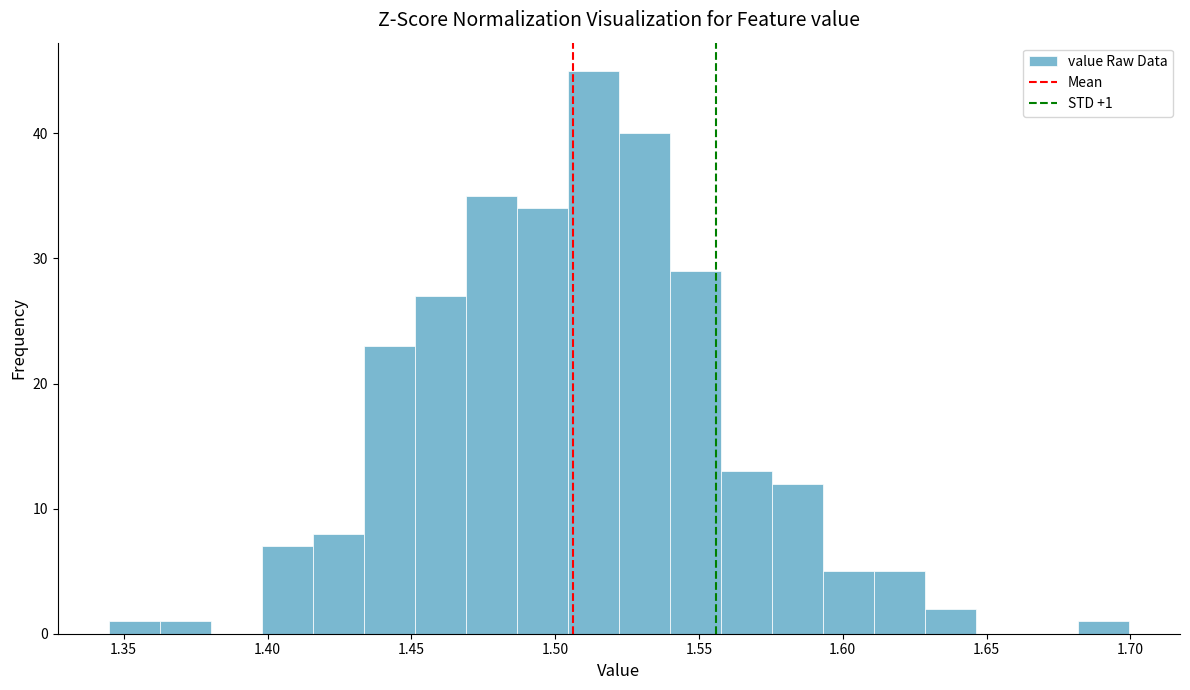

Read against the x-axis, roughly where is the centre of the tallest bar?

1.515